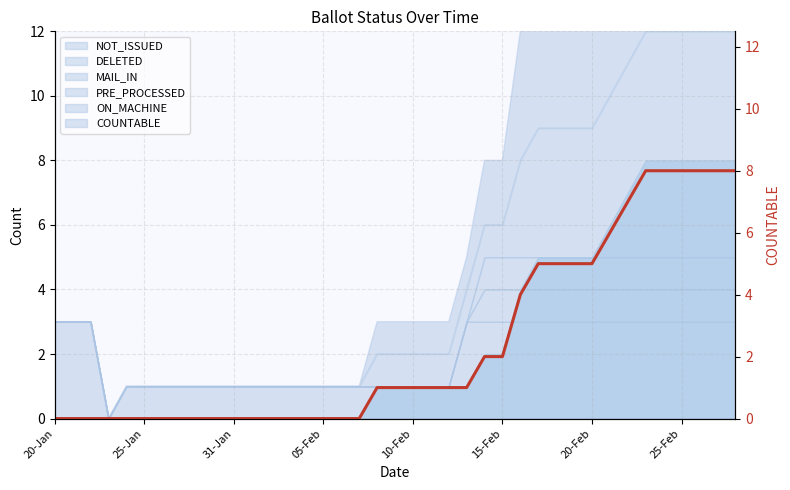

The chart shows a value of 1 at 21. True or false?

True